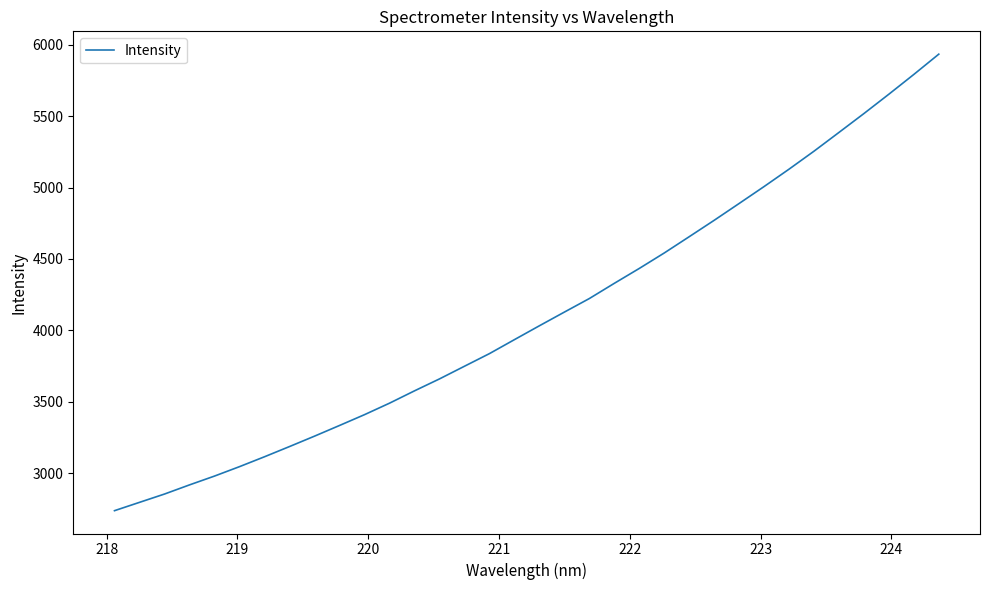

What is the smallest value displayed?

2736.7